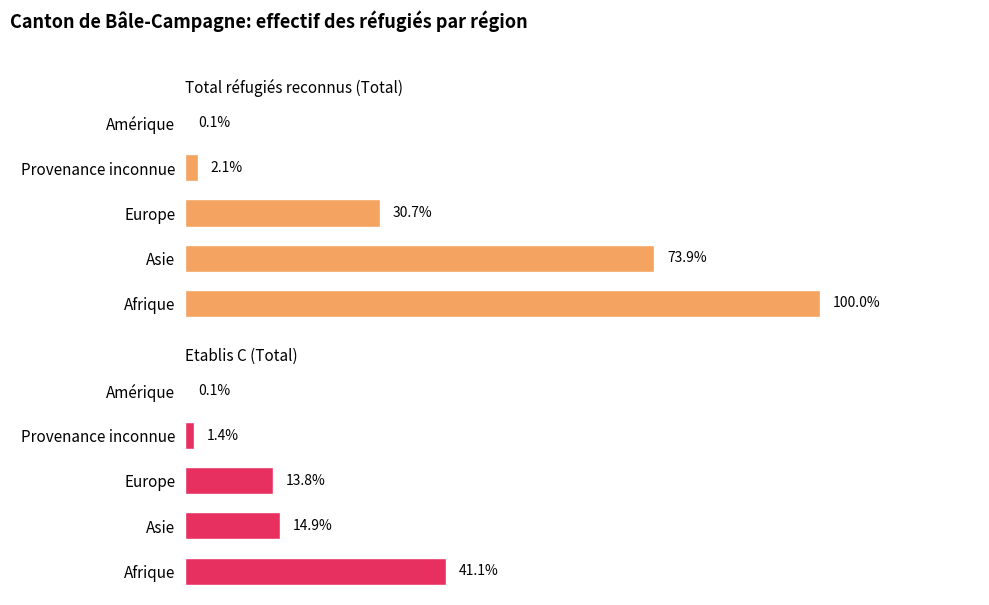

List the series in order of their peak value, lowest first.

Etablis C (Total), Total réfugiés reconnus (Total)